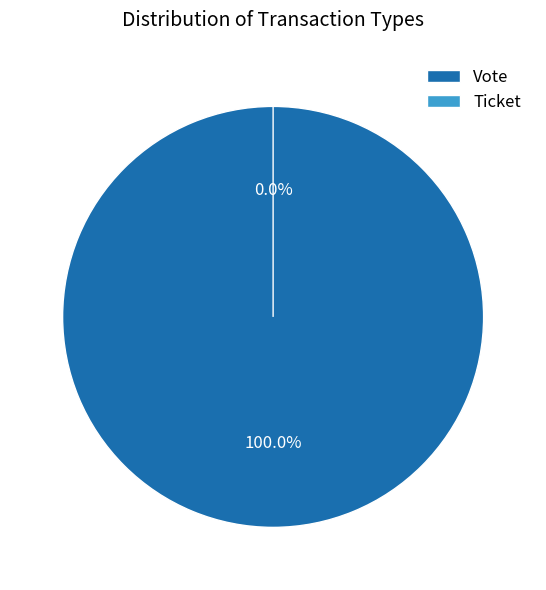

To the nearest percent, what percentage of the pie is Vote?

100%